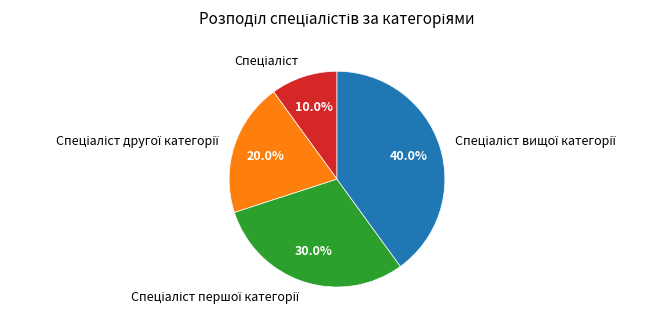

Is there a majority slice in this chart?

No